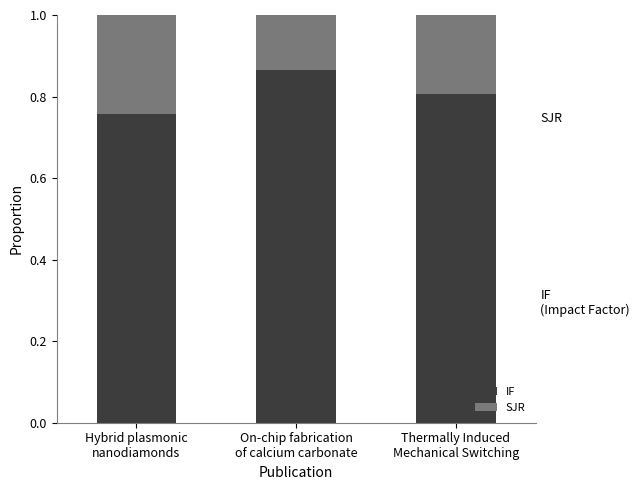

Between Hybrid plasmonic
nanodiamonds and Thermally Induced
Mechanical Switching, which series saw the biggest shift?

IF